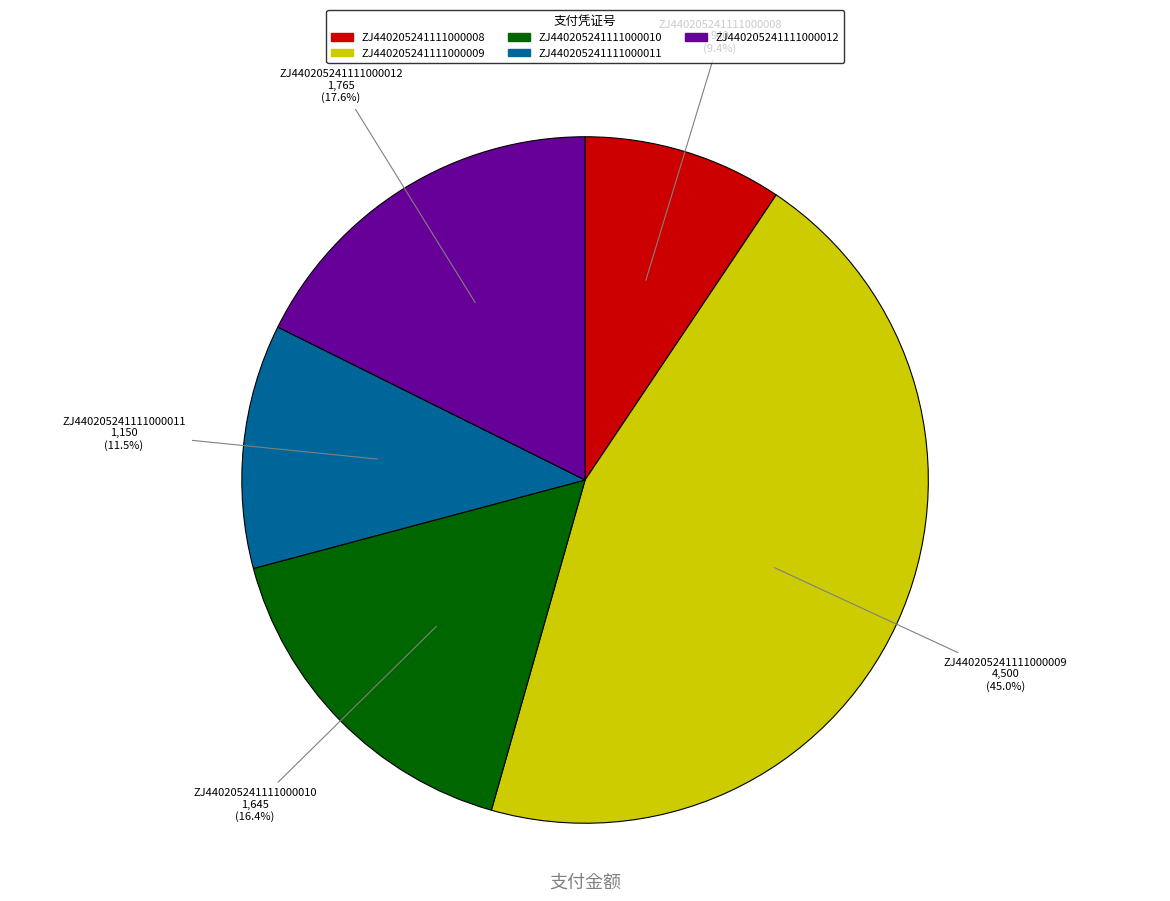

Which slice is the largest?

ZJ440205241111000009